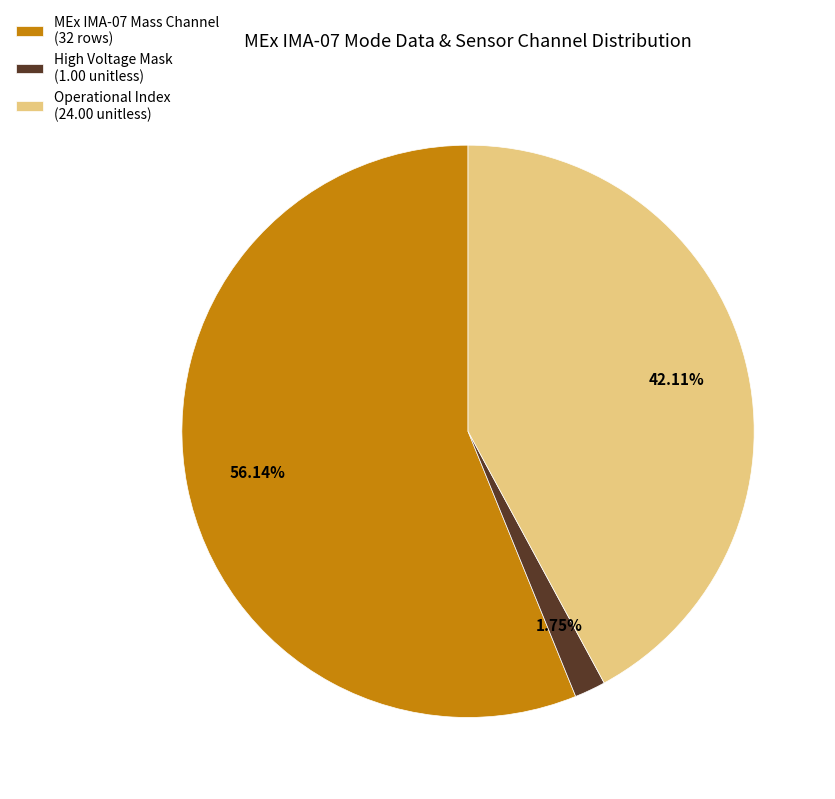

How many segments does this pie chart have?

3